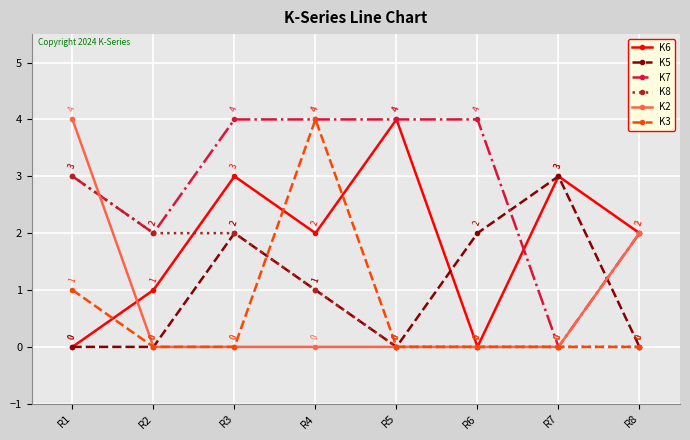

What is the difference between the second highest and minimum values in the K5 series?

2